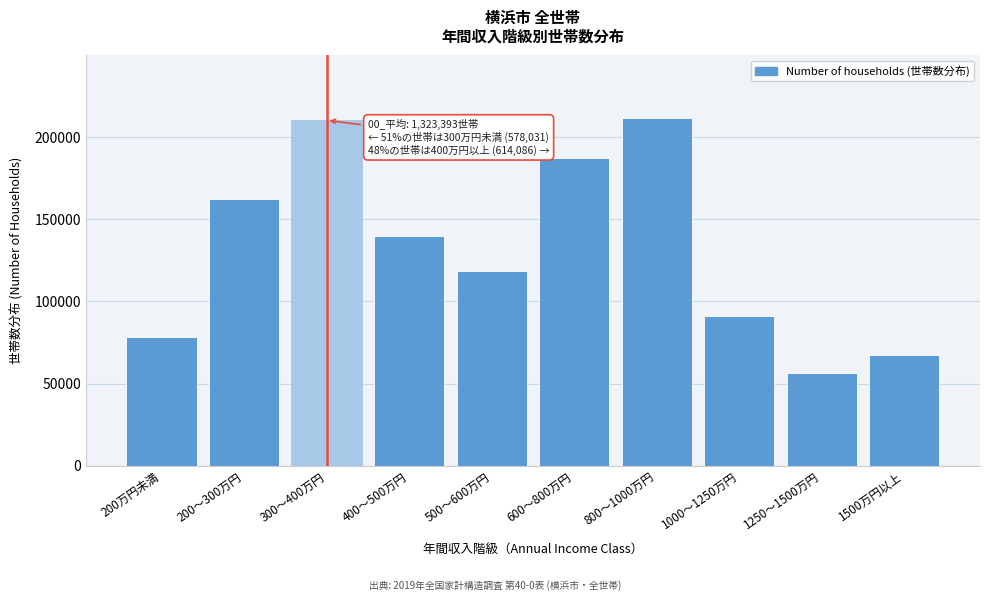

Reading left to right, transcribe all the data shown in this chart.

78145	162463	210423	139787	118477	187467	211802	91092	56522	67215